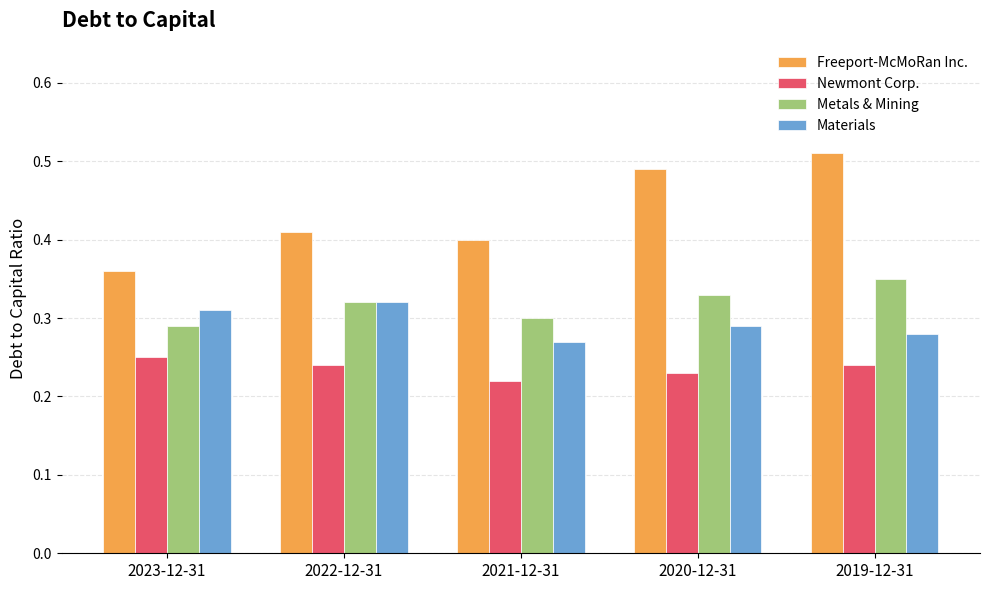

Are the bars grouped side by side (vs. stacked)?

Yes